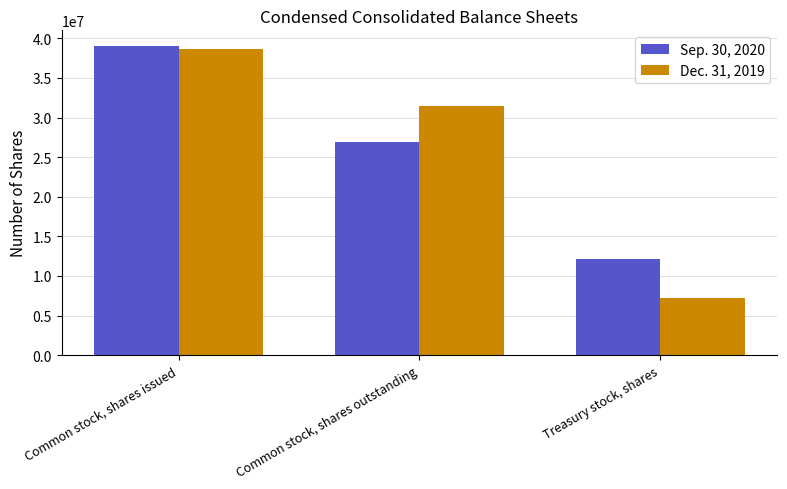

Does the chart contain stacked bars?

No